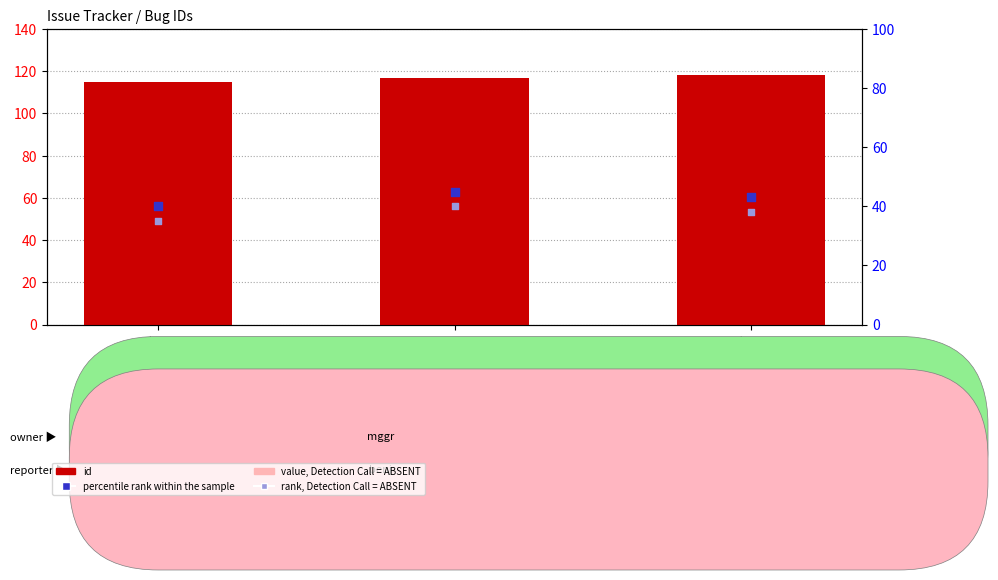

What is the total value across all series at IPY07/11, flight day 200b/2007, Kanger?

269.8